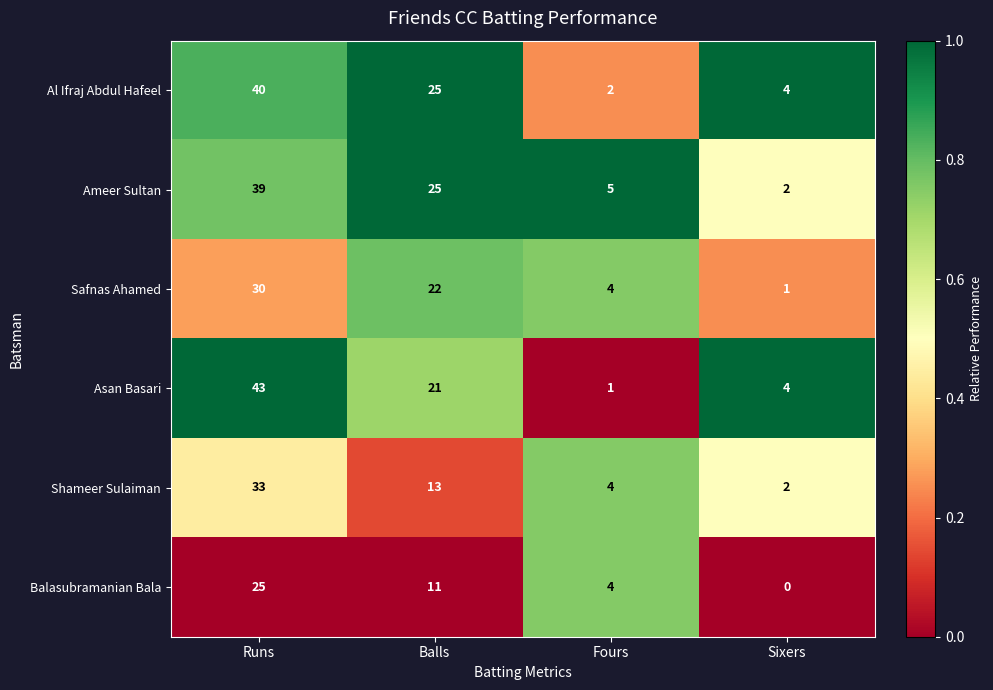

Reading left to right, what are all the values shown in this chart?

Al Ifraj Abdul Hafeel: 40	25	2	4
Ameer Sultan: 39	25	5	2
Safnas Ahamed: 30	22	4	1
Asan Basari: 43	21	1	4
Shameer Sulaiman: 33	13	4	2
Balasubramanian Bala: 25	11	4	0